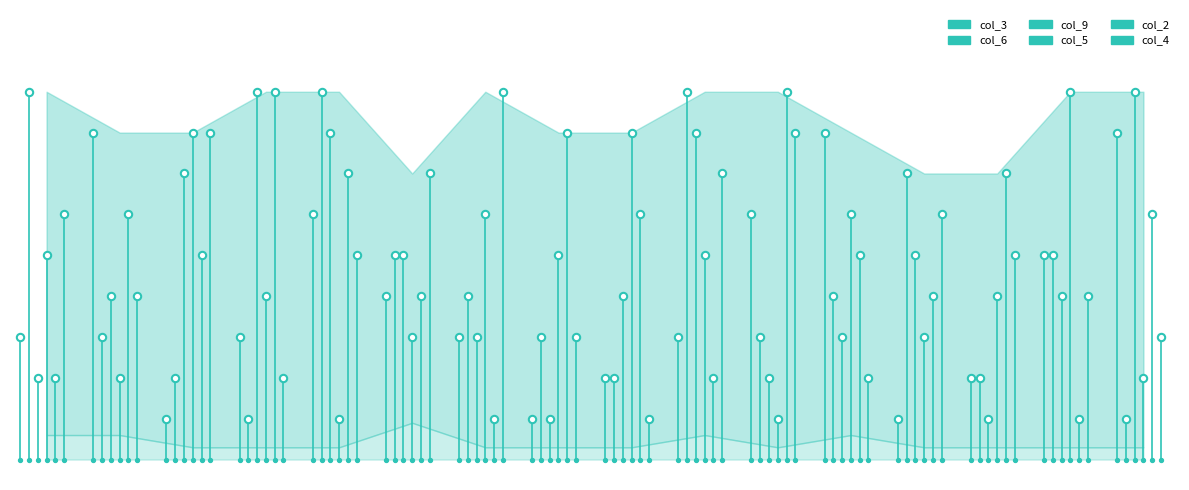

Is the value of col_9 at 12 greater than the value of col_3 at 2?

Yes